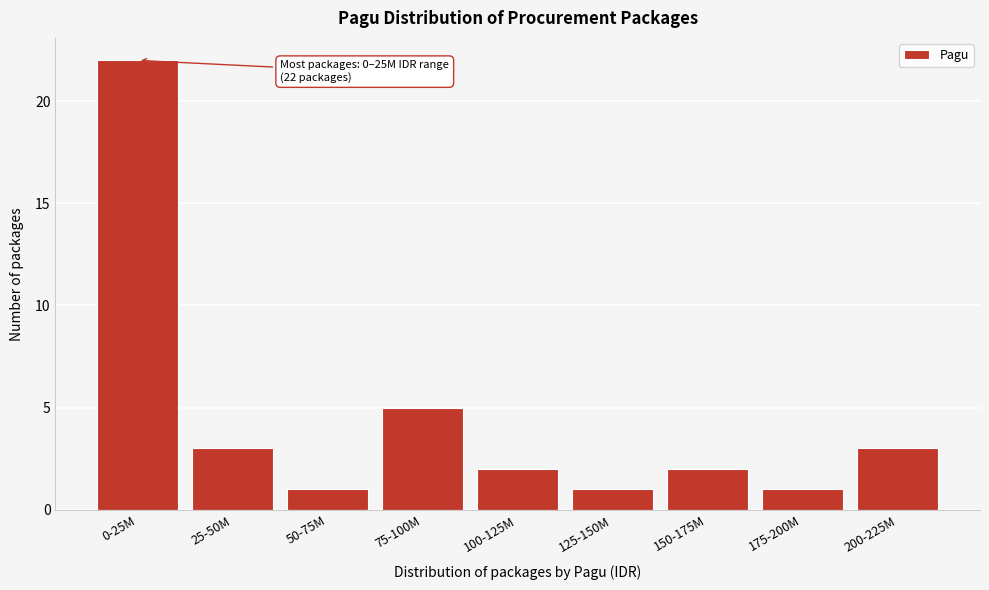

Reading left to right, transcribe all the data shown in this chart.

0-25M=22	25-50M=3	50-75M=1	75-100M=5	100-125M=2	125-150M=1	150-175M=2	175-200M=1	200-225M=3